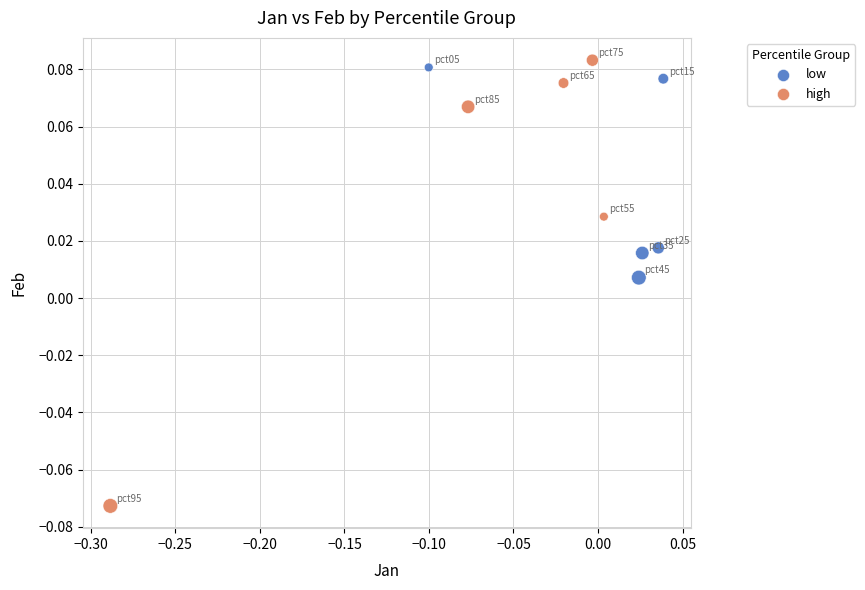

Which series has the largest Y range (max minus min)?

high